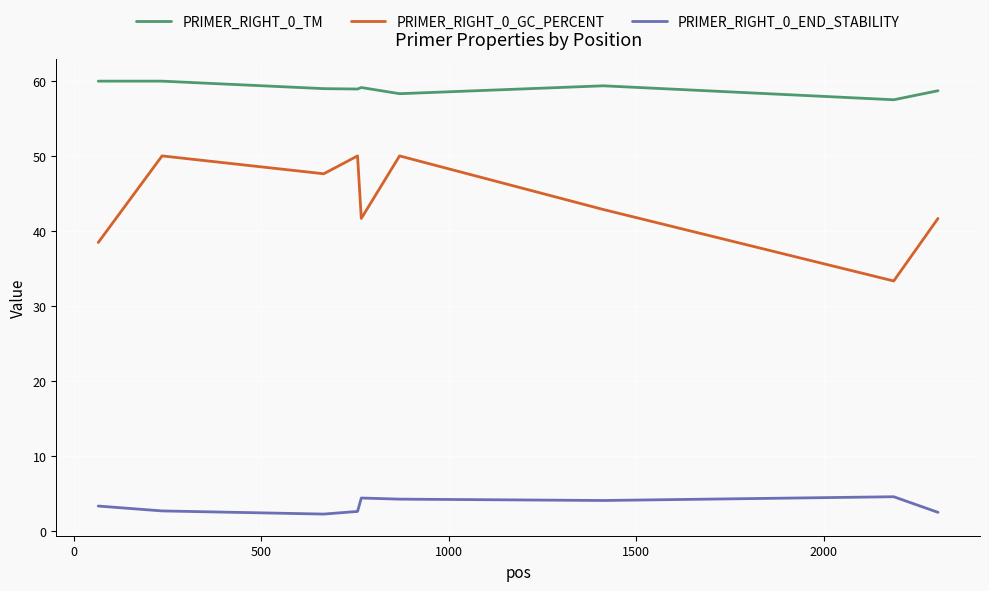

In PRIMER_RIGHT_0_END_STABILITY, how many points are higher than both neighbors (excluding endpoints)?

2